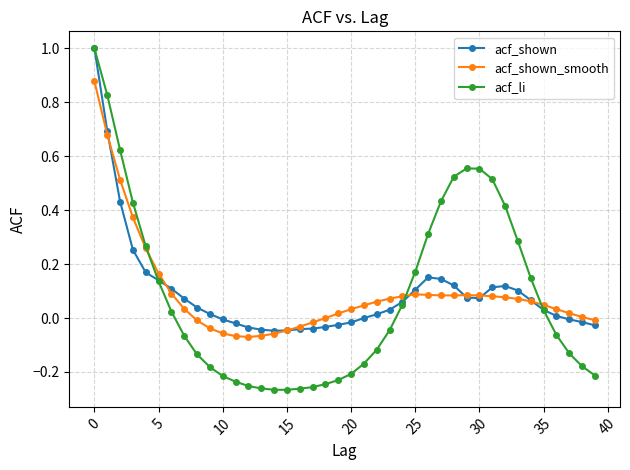

What is the greatest value displayed?

1.0